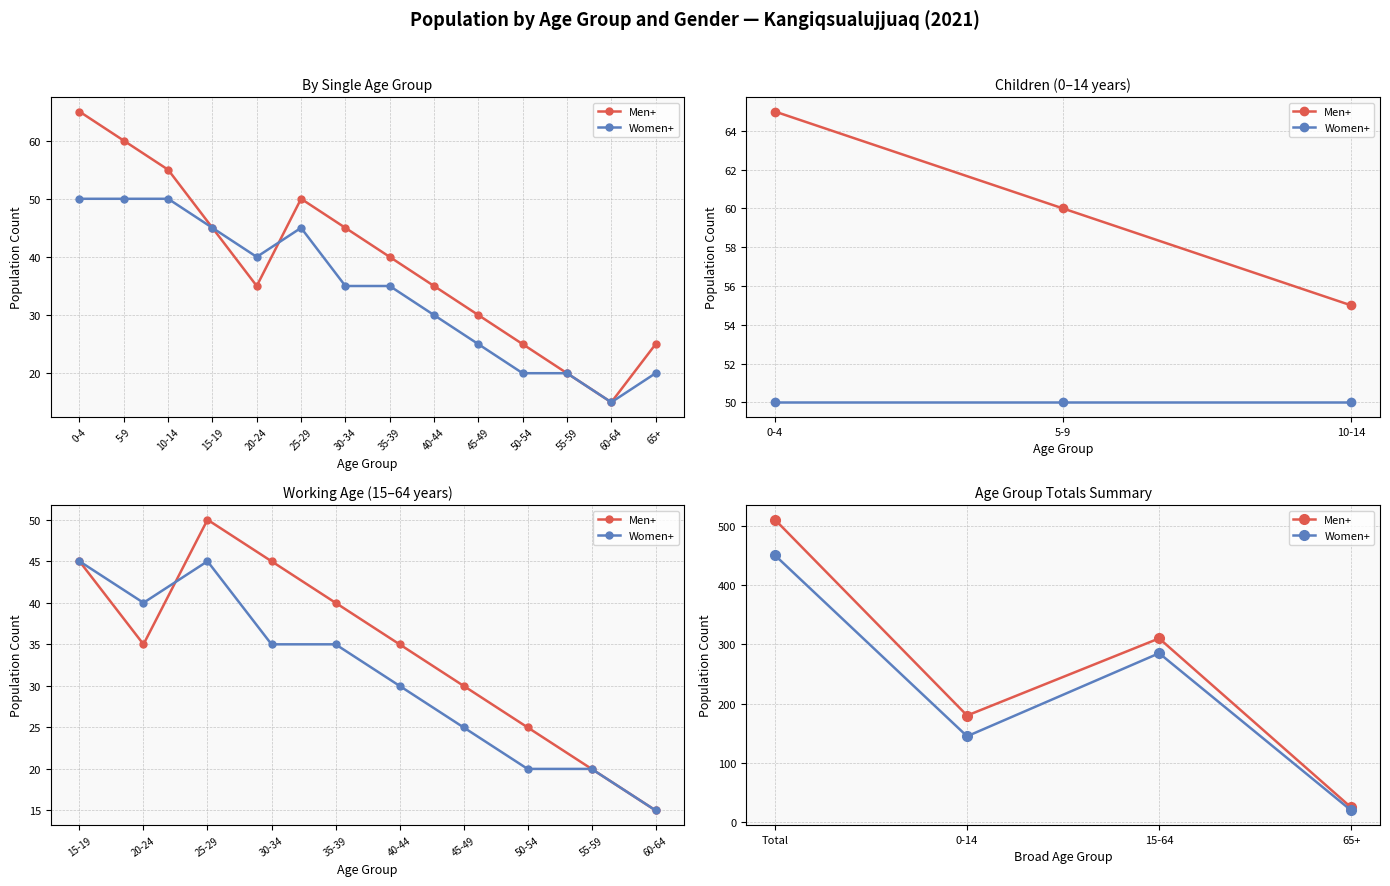

Does the chart display data point markers on the line(s)?

Yes